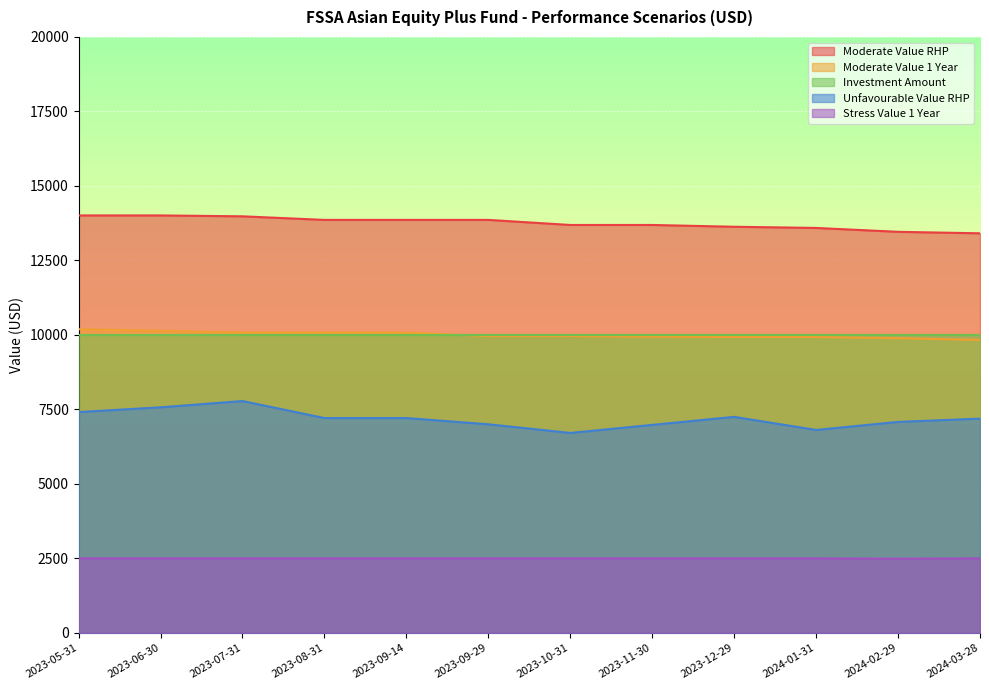

Which series has the widest spread of values?

Unfavourable Value RHP